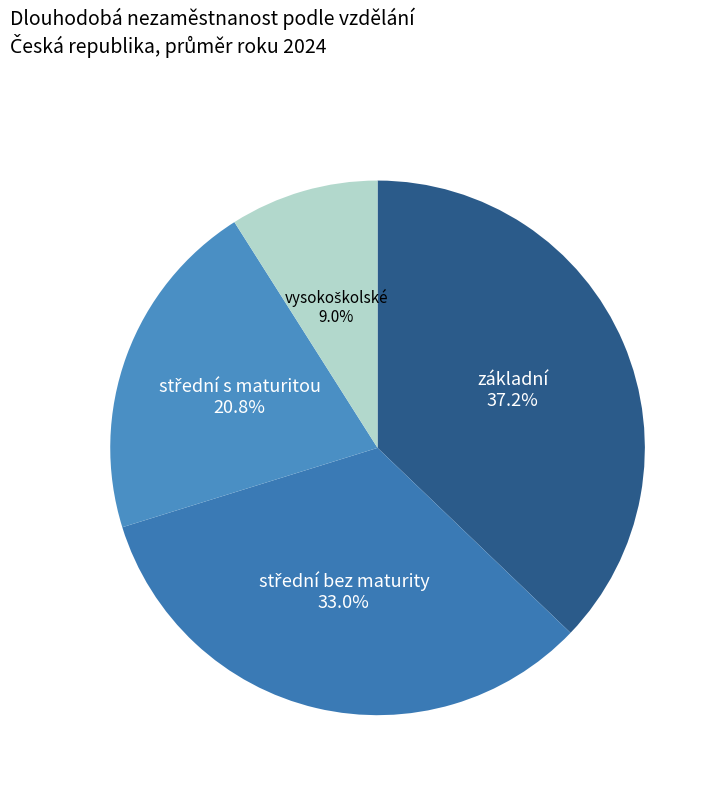

Is there any slice that represents more than half of the pie?

No